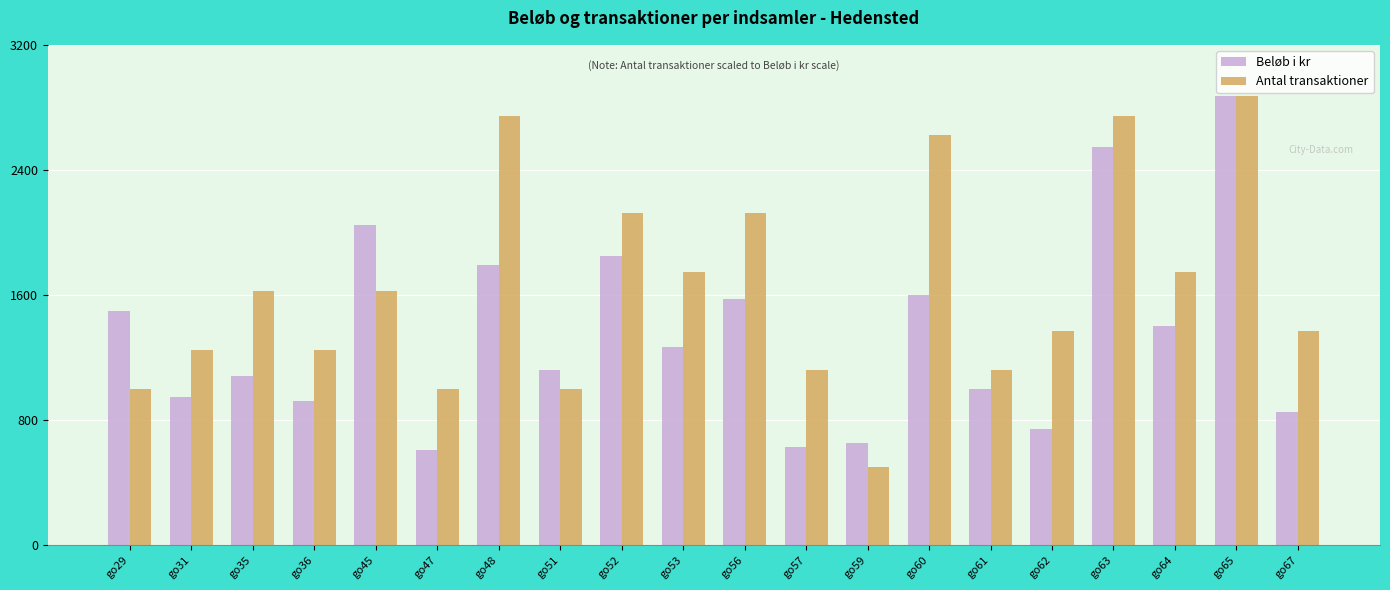

How many data points in Beløb i kr are less than 1265?

10